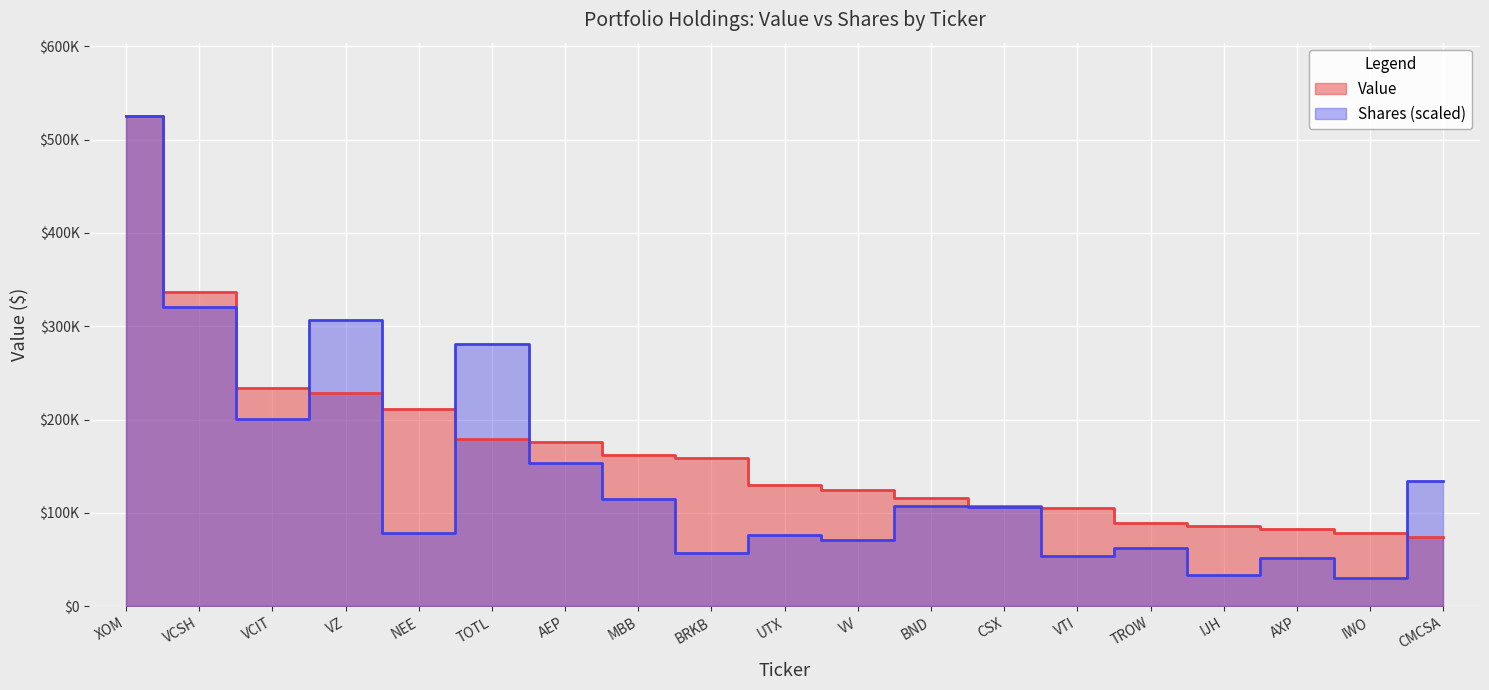

Reading right to left, extract all data points from this chart.

Value: 74000.0	79000.0	83000.0	86000.0	89000.0	105000.0	107000.0	116000.0	125000.0	130000.0	159000.0	162000.0	176000.0	179000.0	211000.0	228000.0	234000.0	337000.0	525000.0
Shares: 134159.9	30400.4	52071.2	33999.4	62791.7	53602.7	106439.6	107741.4	71291.6	76575.3	57431.4	115398.9	153150.5	280648.3	79025.7	306760.5	200244.3	320544.0	525000.0